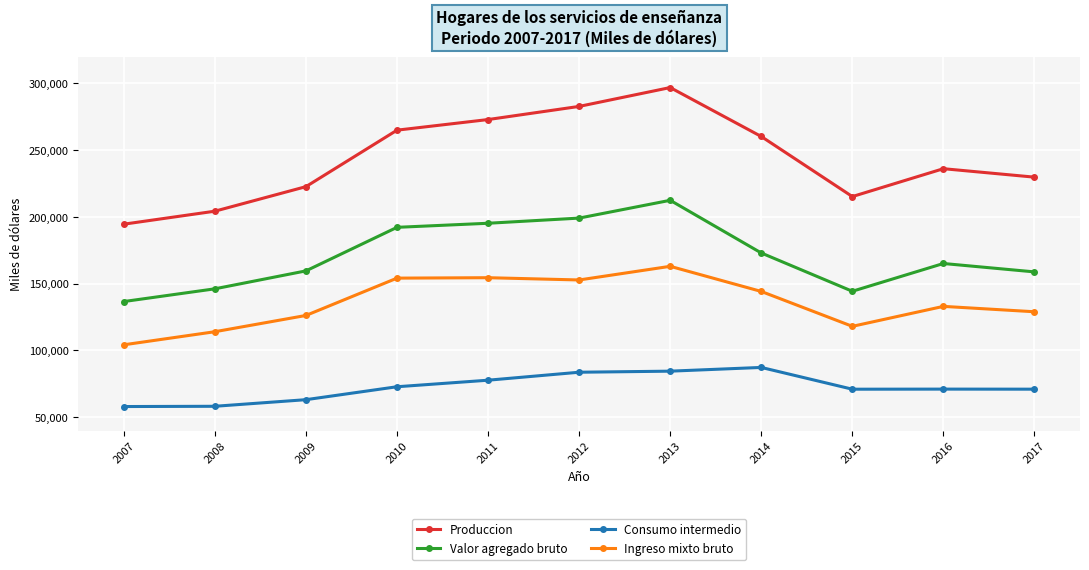

Where does the Consumo intermedio series first go above 71009?

2010